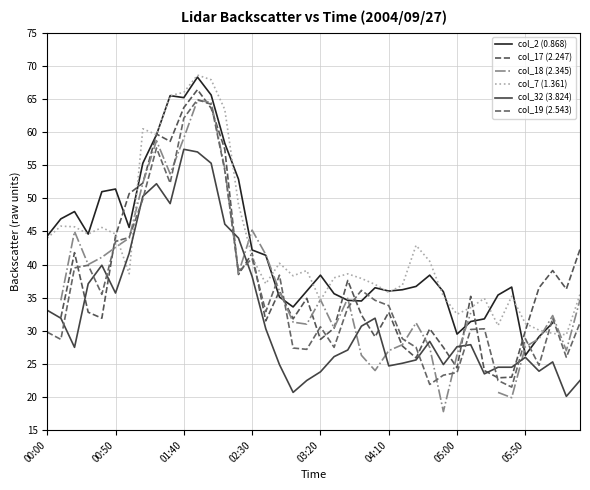

True or false: col_32 (3.824) has more than 1 interior local peaks.

True